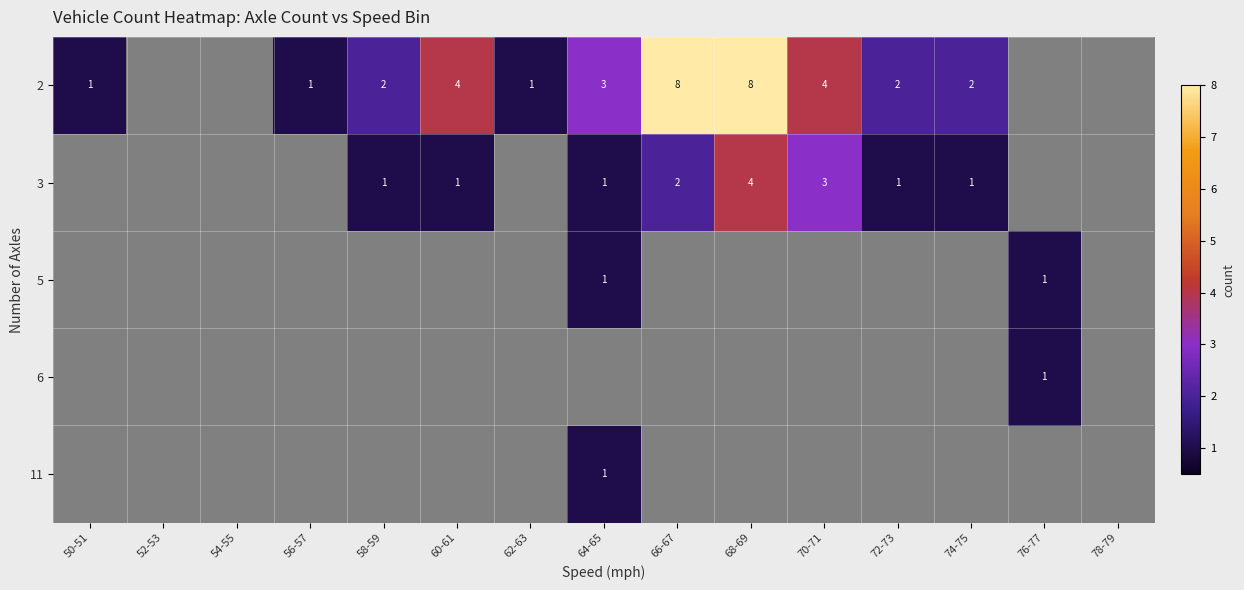

At which label does row_1 first exceed 1?

66-67